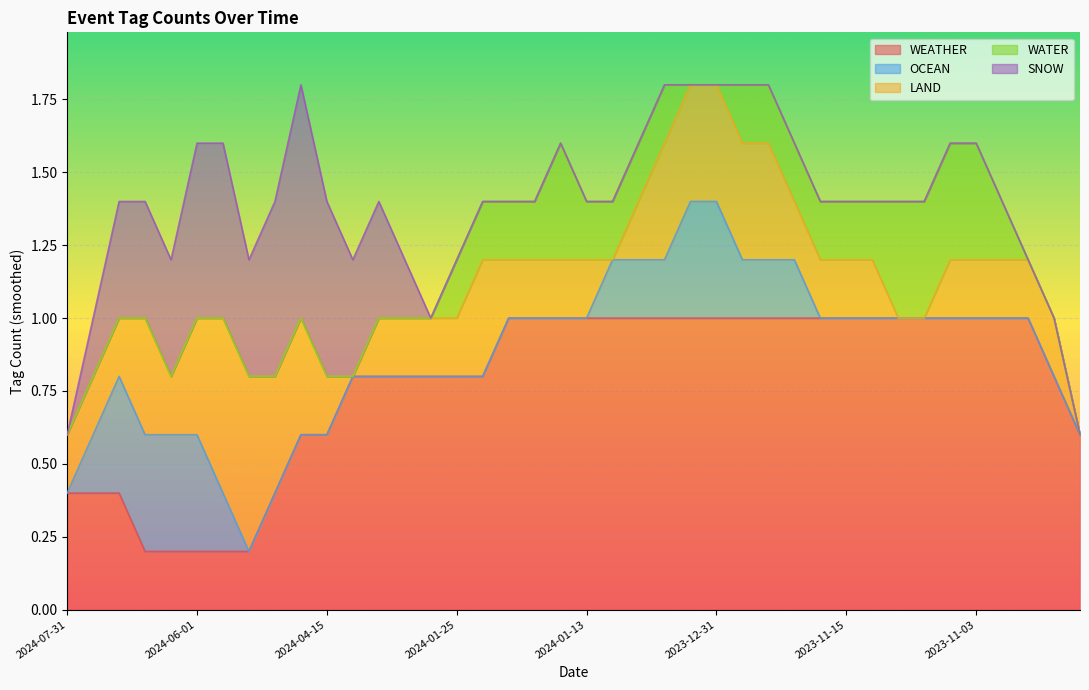

What is the total value across all series at 2024-01-13?

1.4